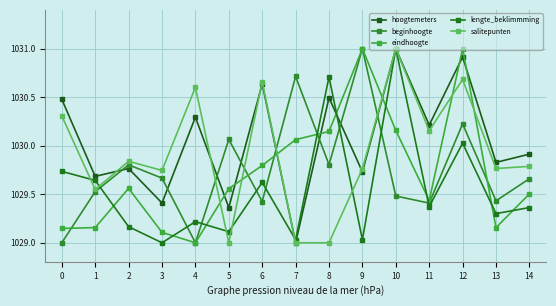

Which series has the widest spread of values?

hoogtemeters